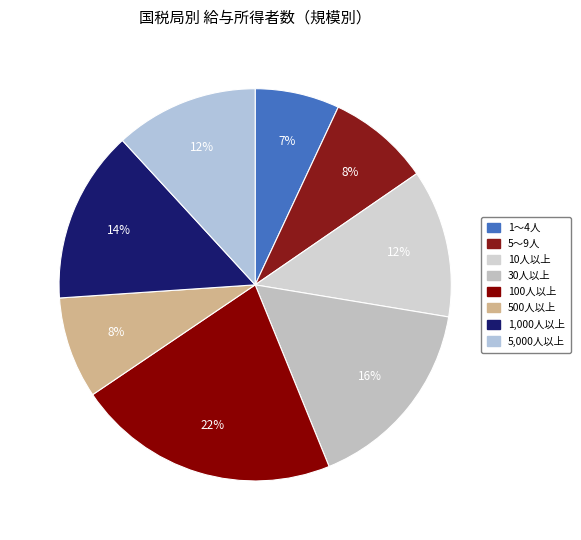

To the nearest percent, what is the difference between the largest and smallest slice percentages?

15%